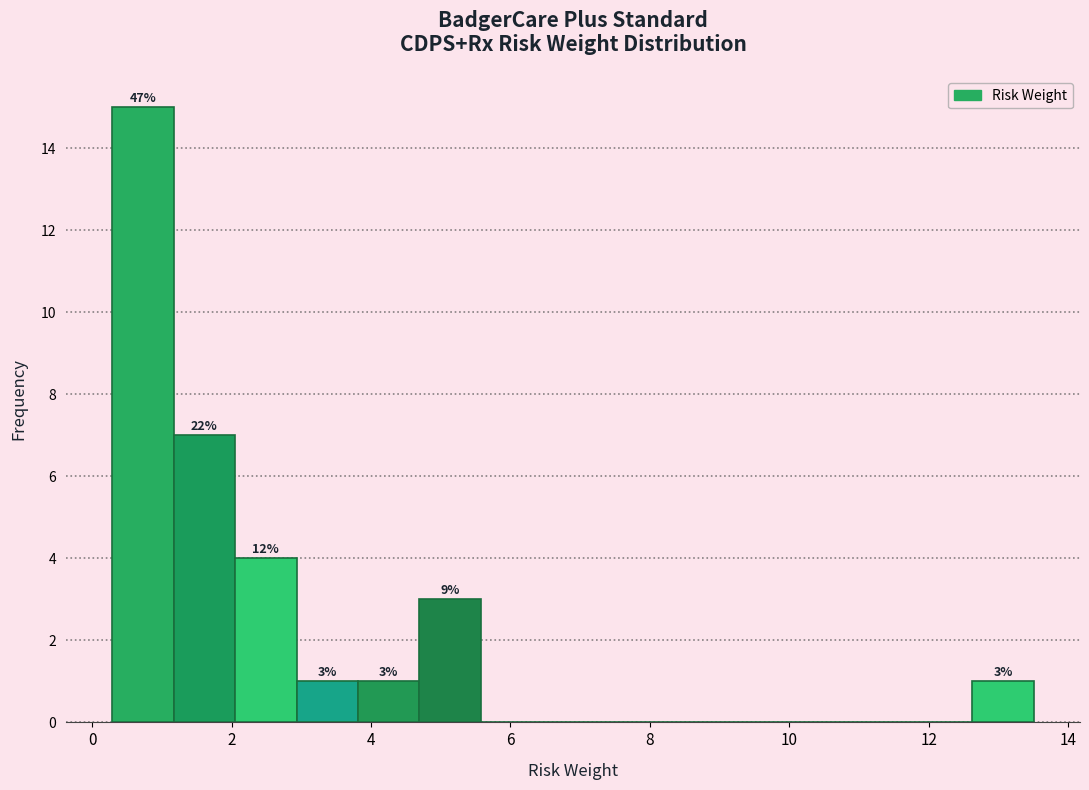

Over which range of the x-axis is the bar tallest?

0.2 to 1.2